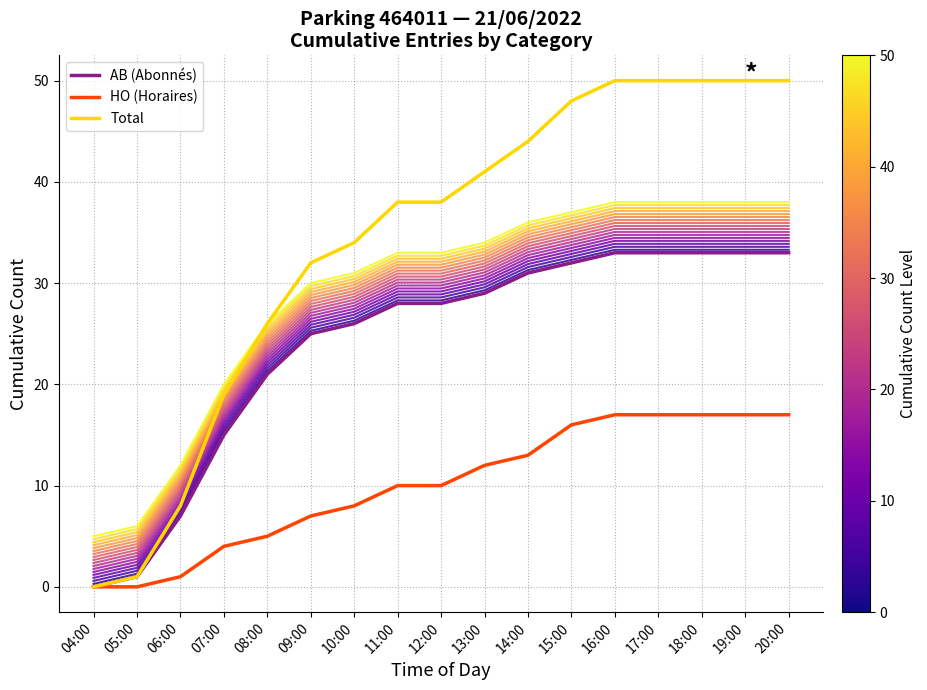

What is the difference between the maximum and minimum values in the AB_level_0 series?

33